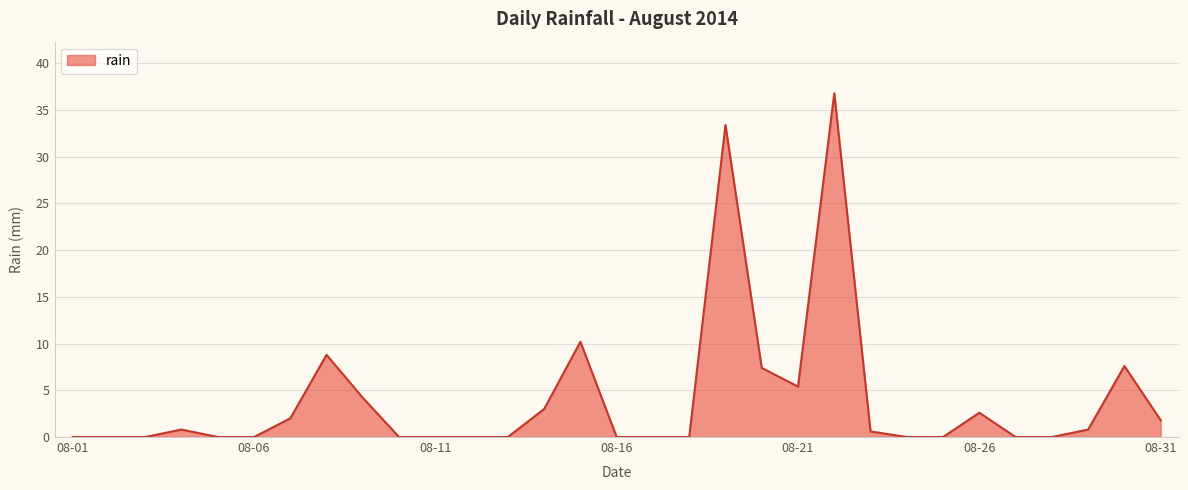

What is the average value?

4.0